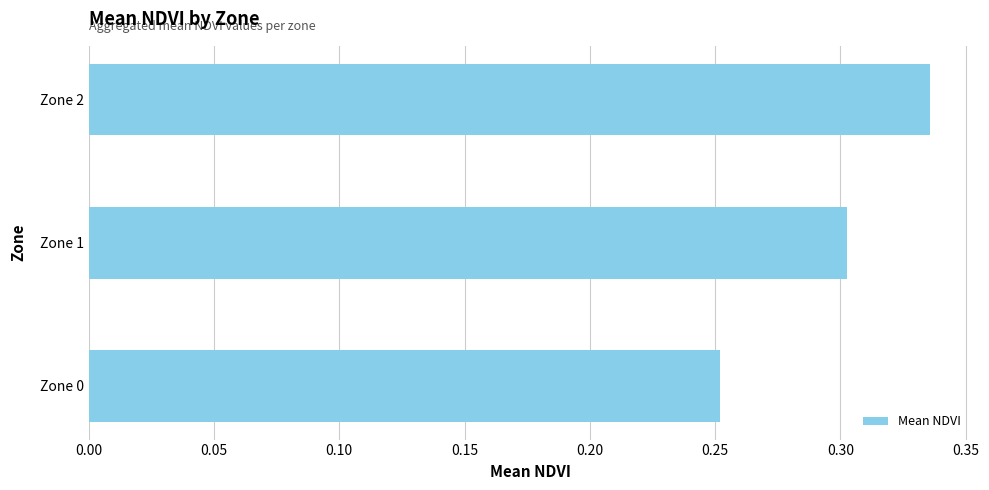

How many distinct data groups are displayed?

1